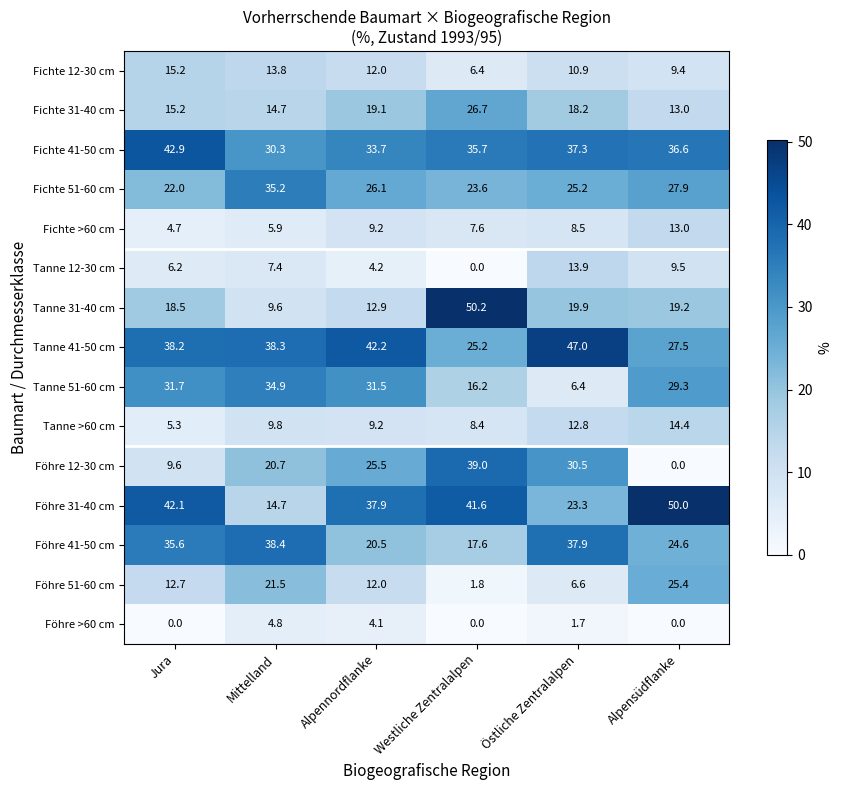

What is the maximum value shown in the chart?

50.2